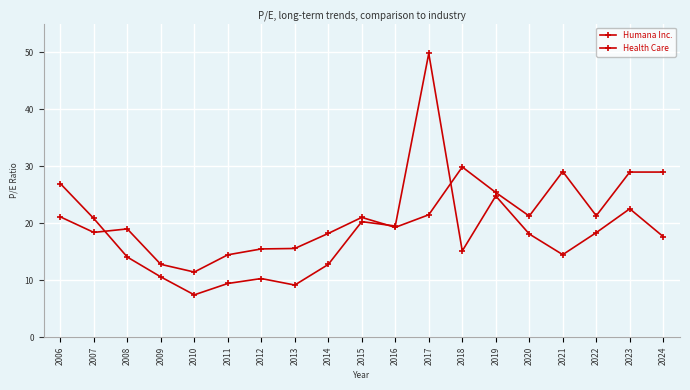

How many categories are shown in the chart?

19